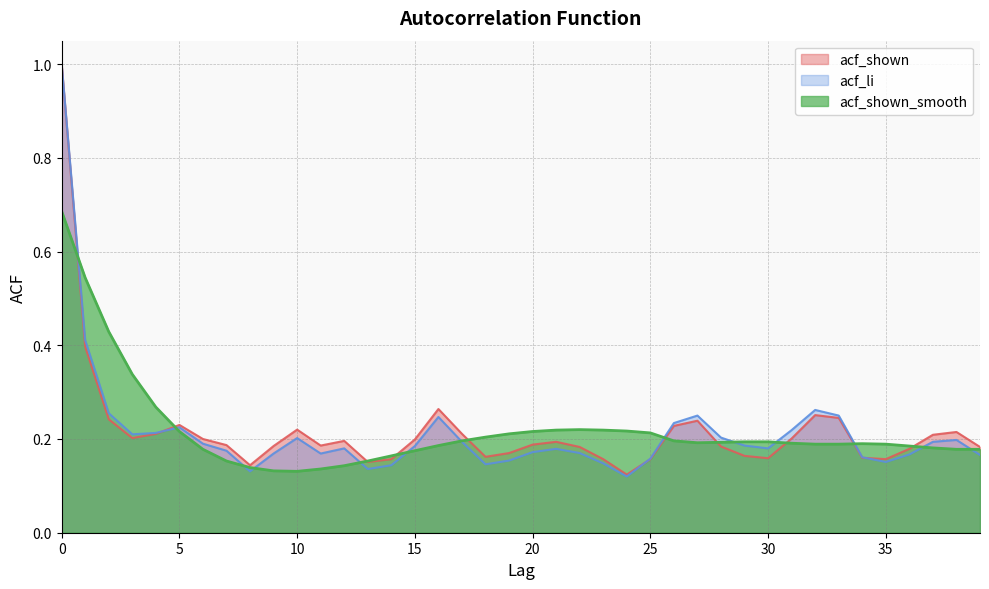

At which category does acf_shown_smooth reach its first local peak?

22